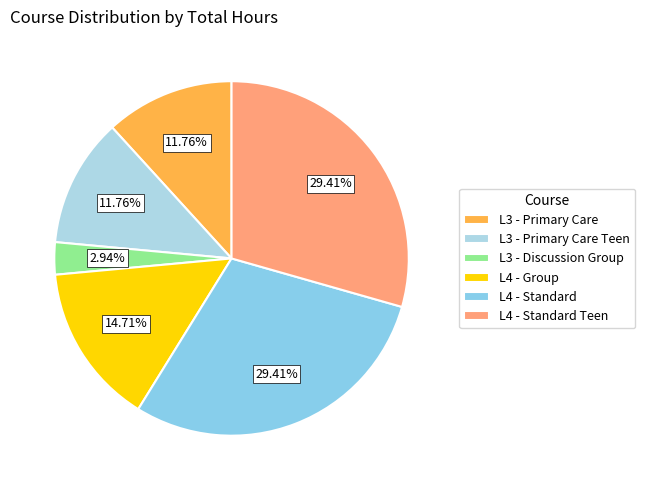

What is the largest slice in the pie chart?

L4 - Standard